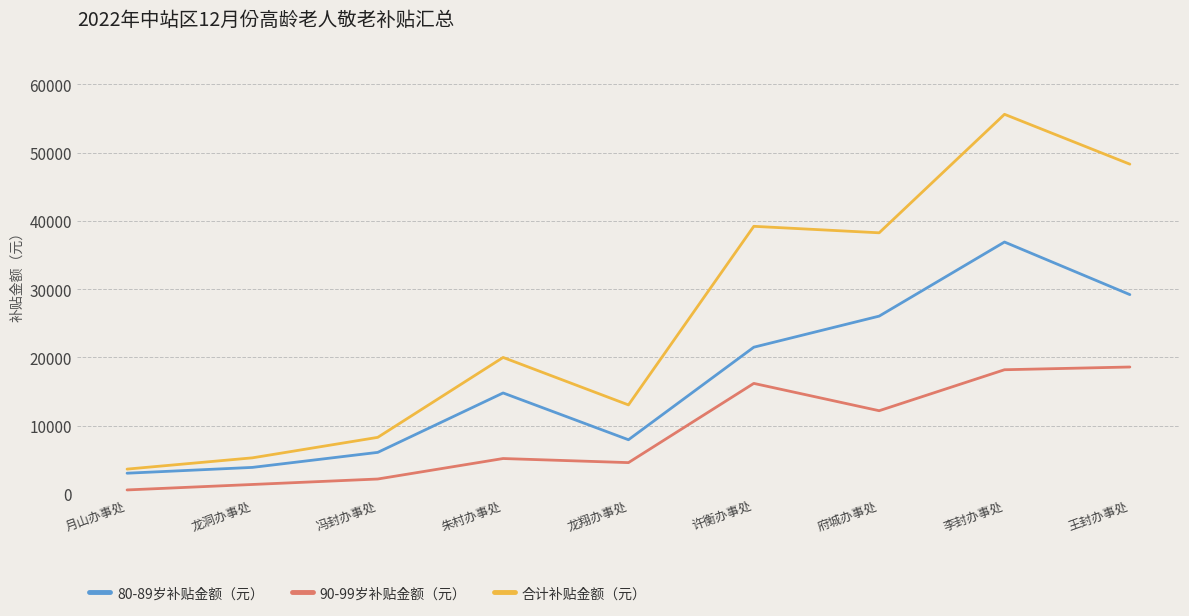

True or false: 90-99岁补贴金额（元） and 80-89岁补贴金额（元） cross at least once.

False